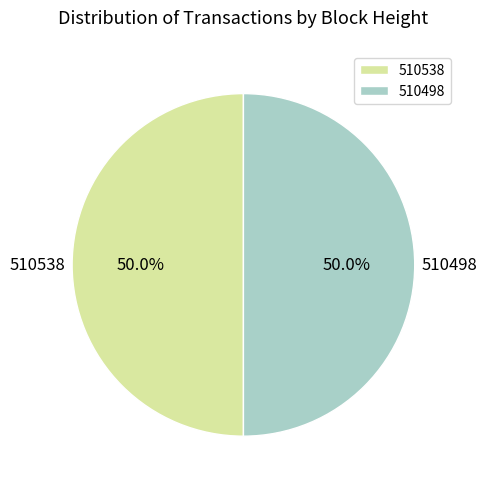

Is it true that 510538 is 50% of the pie?

True